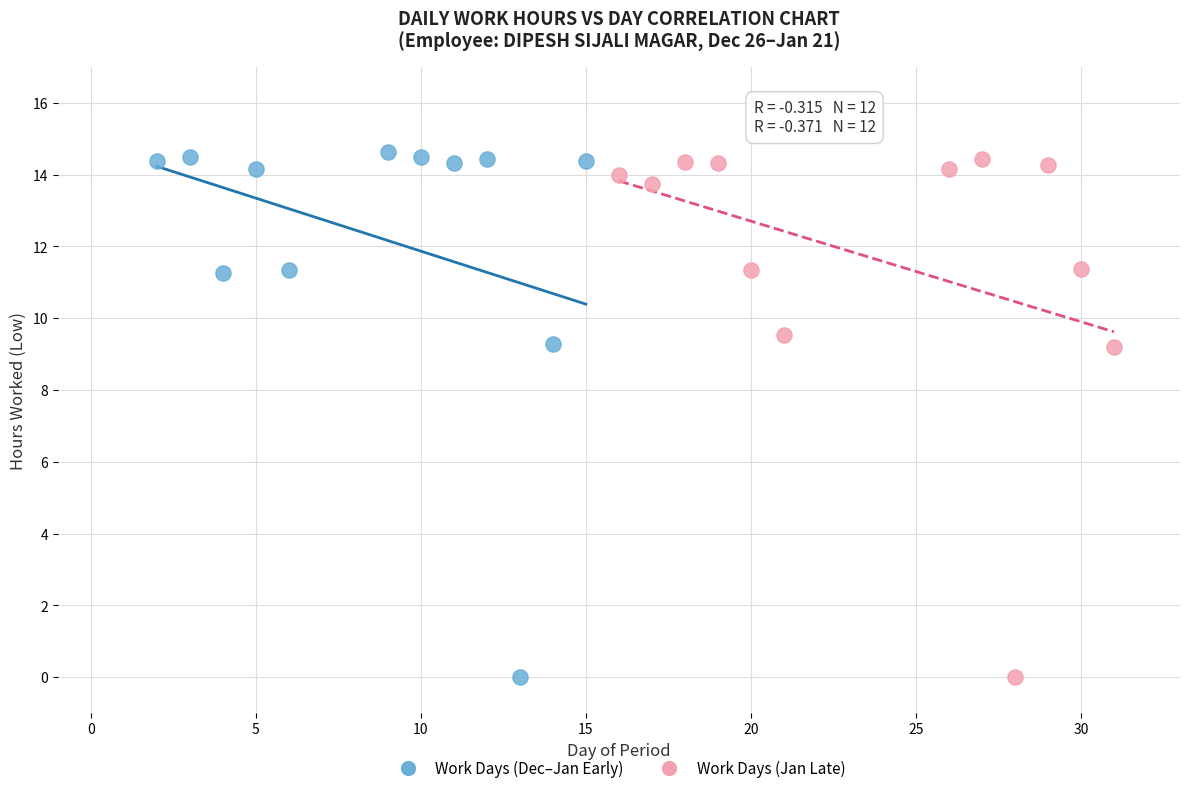

What are all the series names shown in the legend?

Work Days (Dec–Jan Early), Work Days (Jan Late)